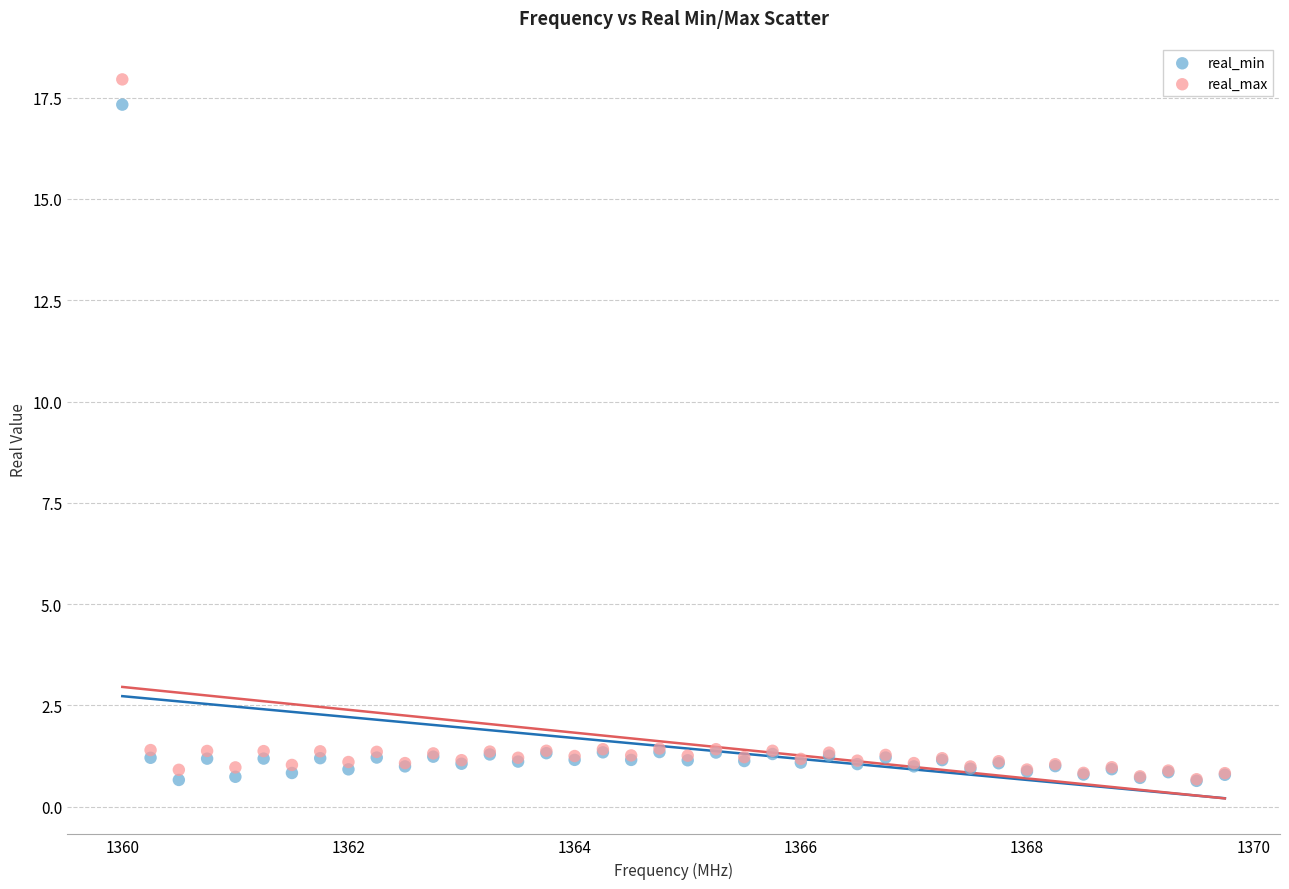

What are all the series names shown in the legend?

real_min, real_max